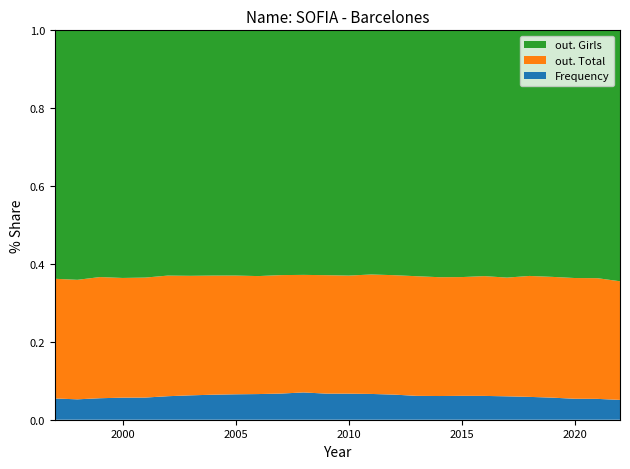

What is the total value across all series at 2005?

1.0